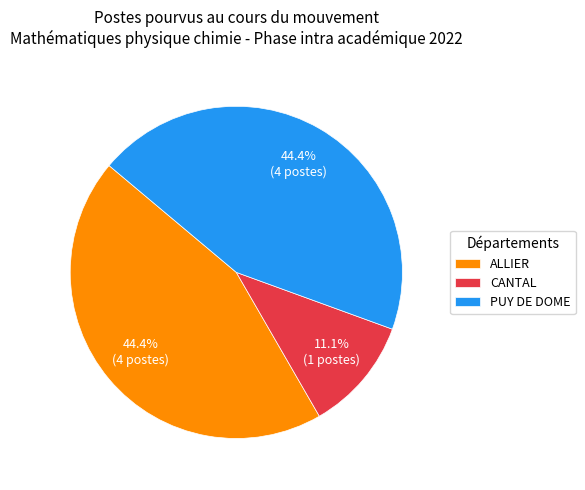

Approximately how many times larger is the value at ALLIER compared to PUY DE DOME?

1.0